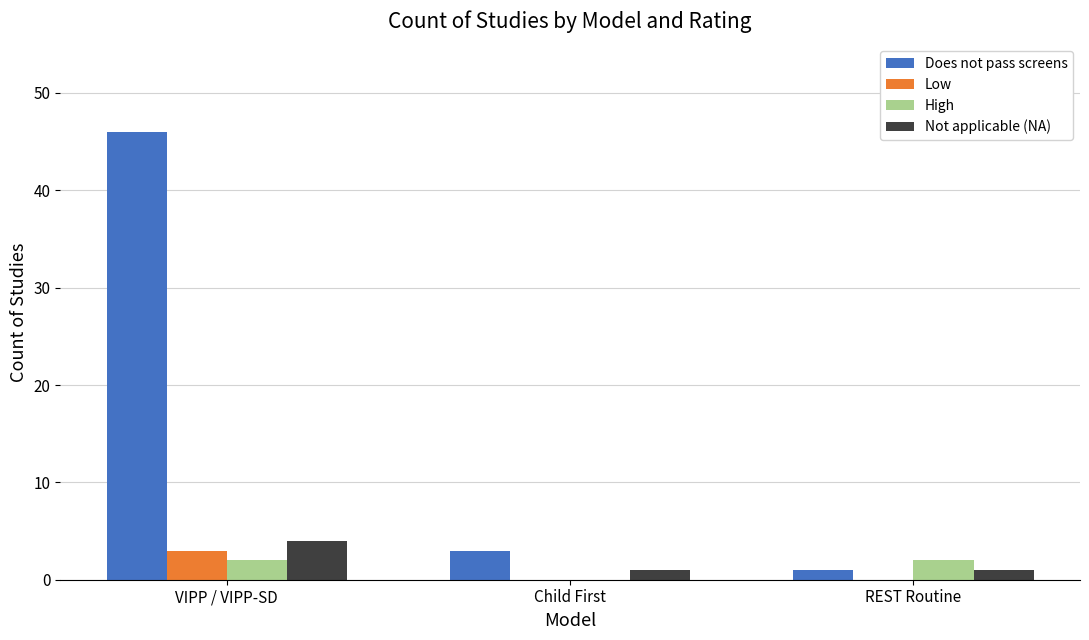

Which label corresponds to the largest value in the chart?

VIPP / VIPP-SD